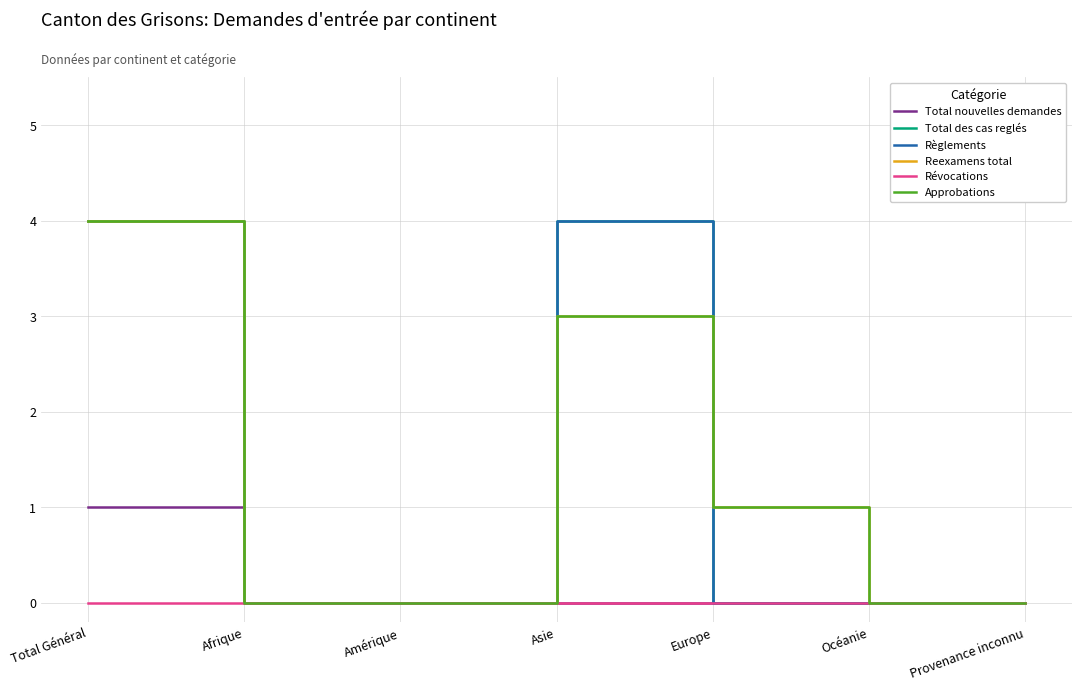

Is this an area chart (filled region under the line)?

No